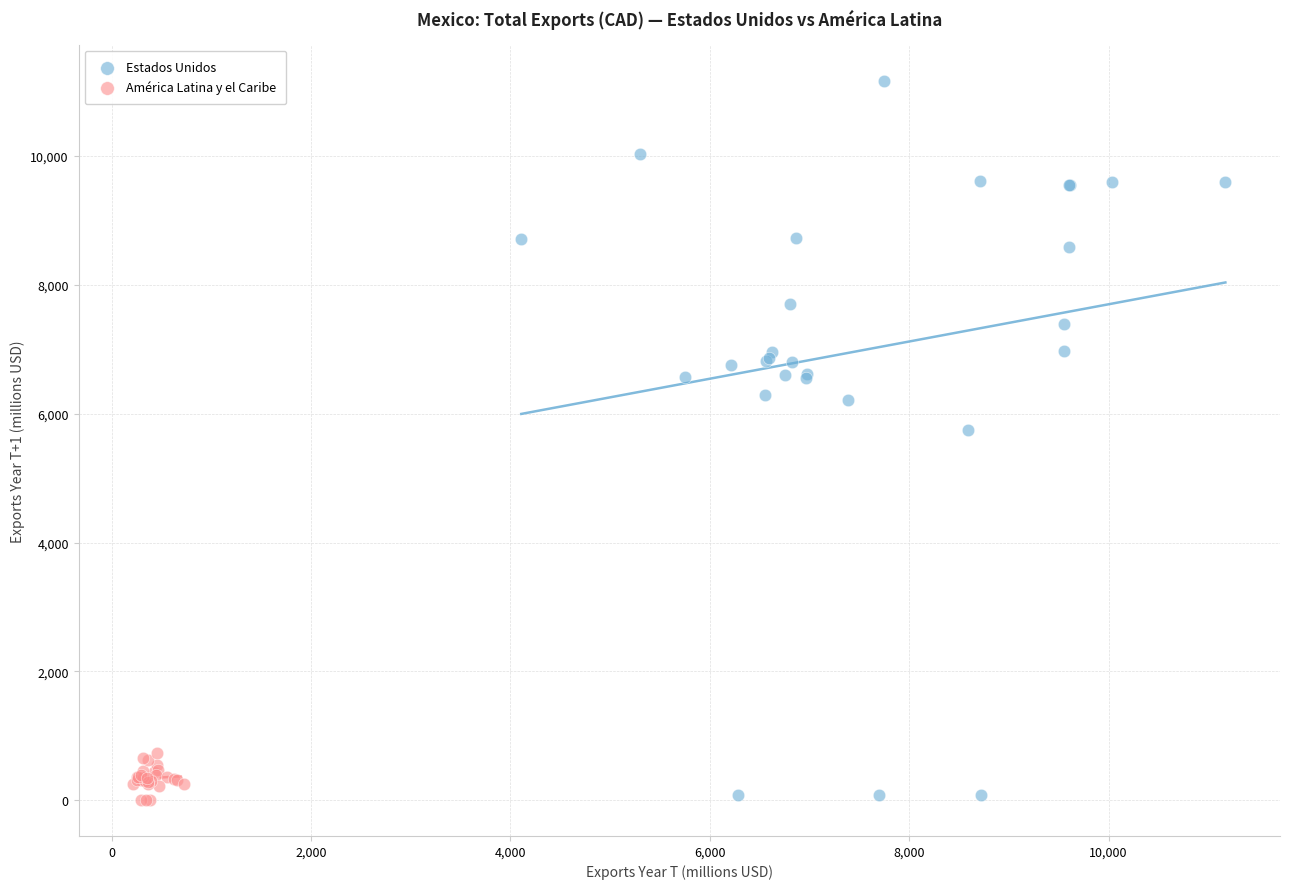

Which series has the widest spread of Y values?

Estados Unidos